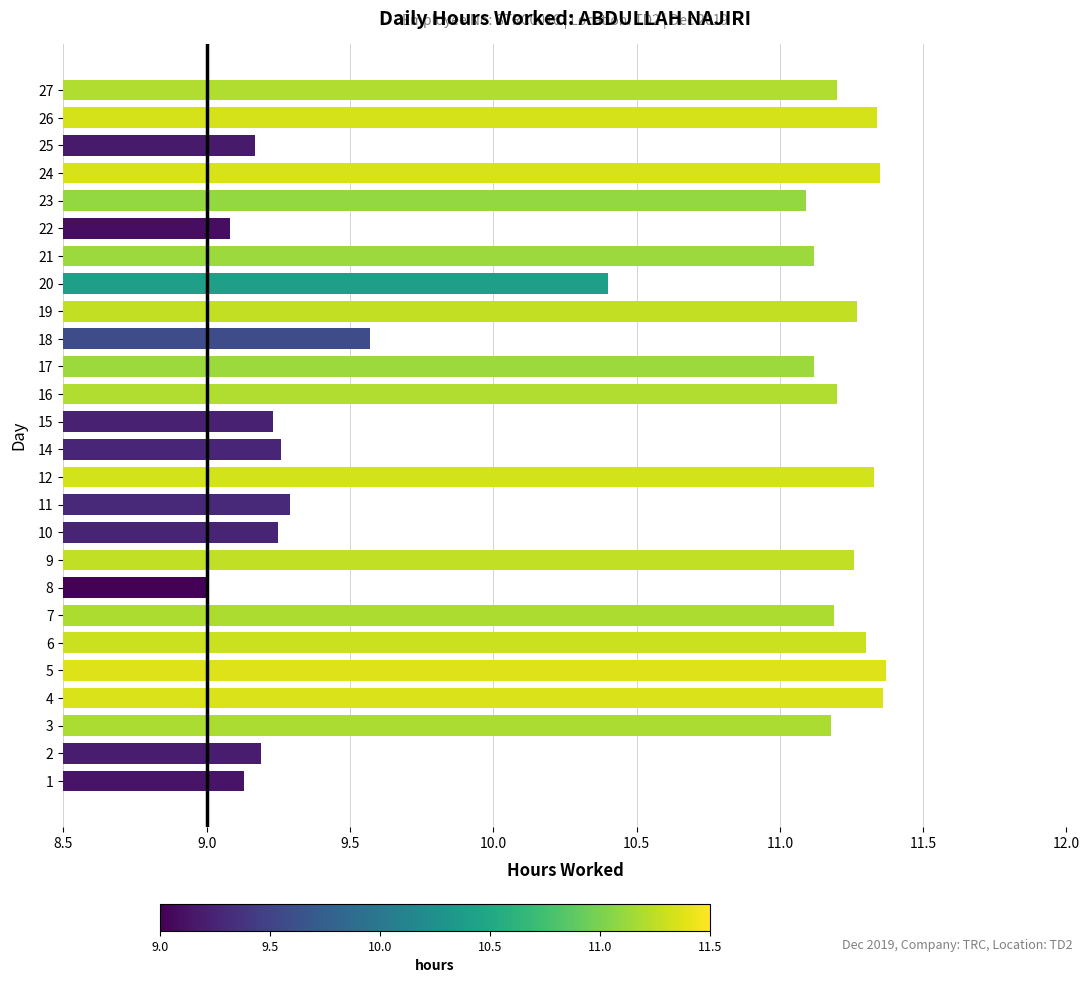

Approximately how many times larger is the value at 8 compared to 23?

0.8